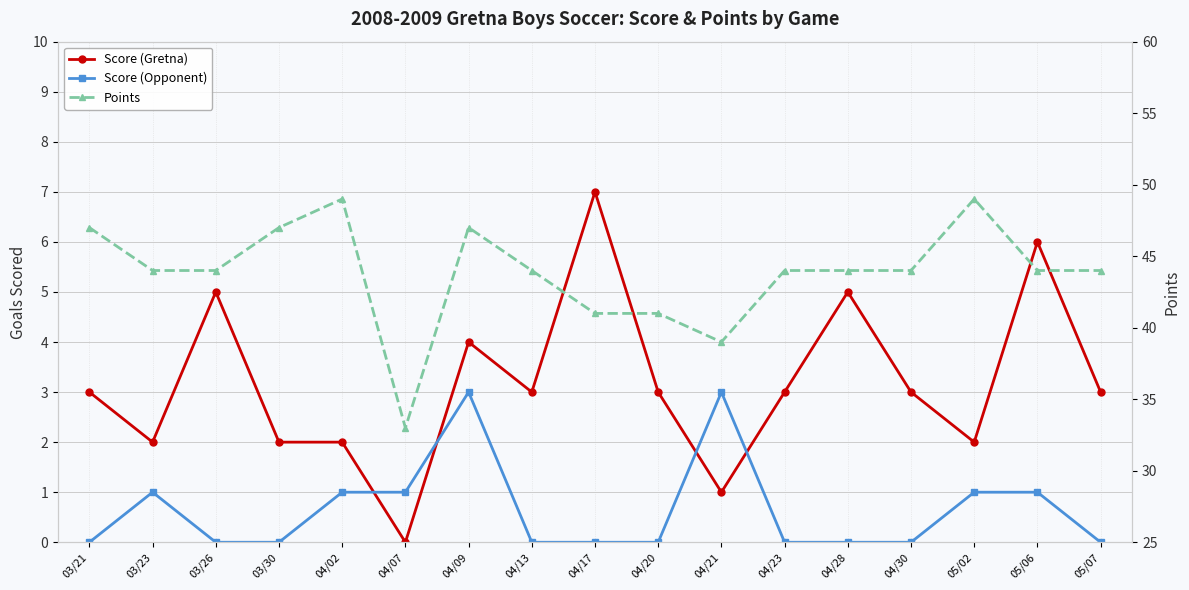

After their last crossing, which series has the higher values: Score (Gretna) or Score (Opponent)?

Score (Gretna)